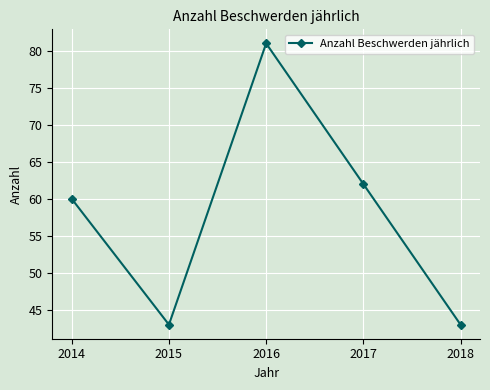

What is the difference between the values at 2018 and 2016?

38